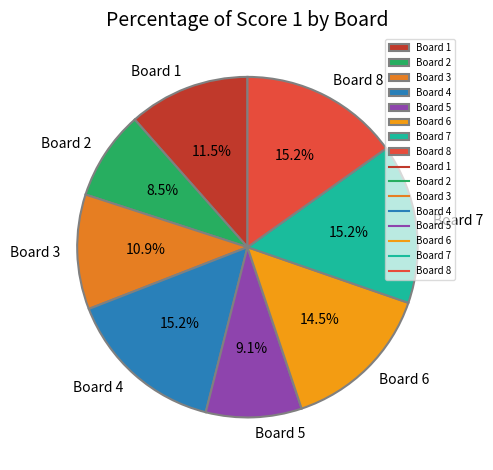

Is Board 4 the majority of the pie?

No